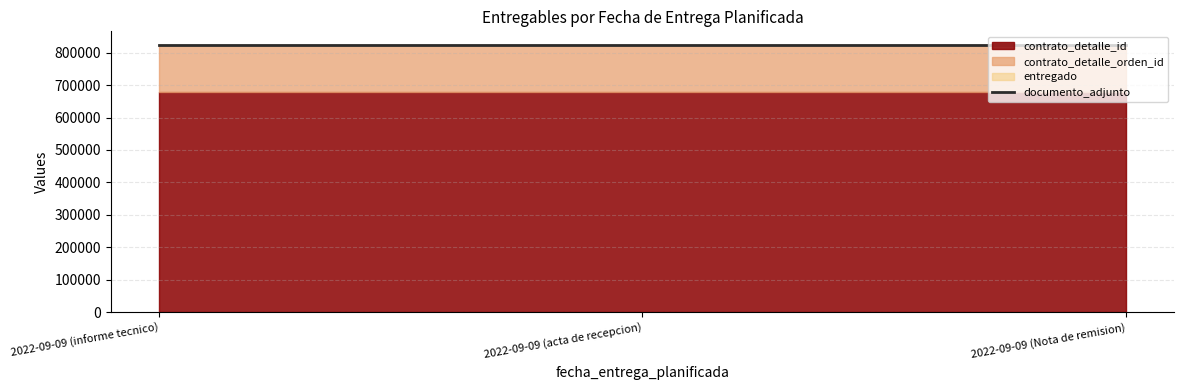

What is the value of the contrato_detalle_orden_id point at the 2nd from the left?

145474